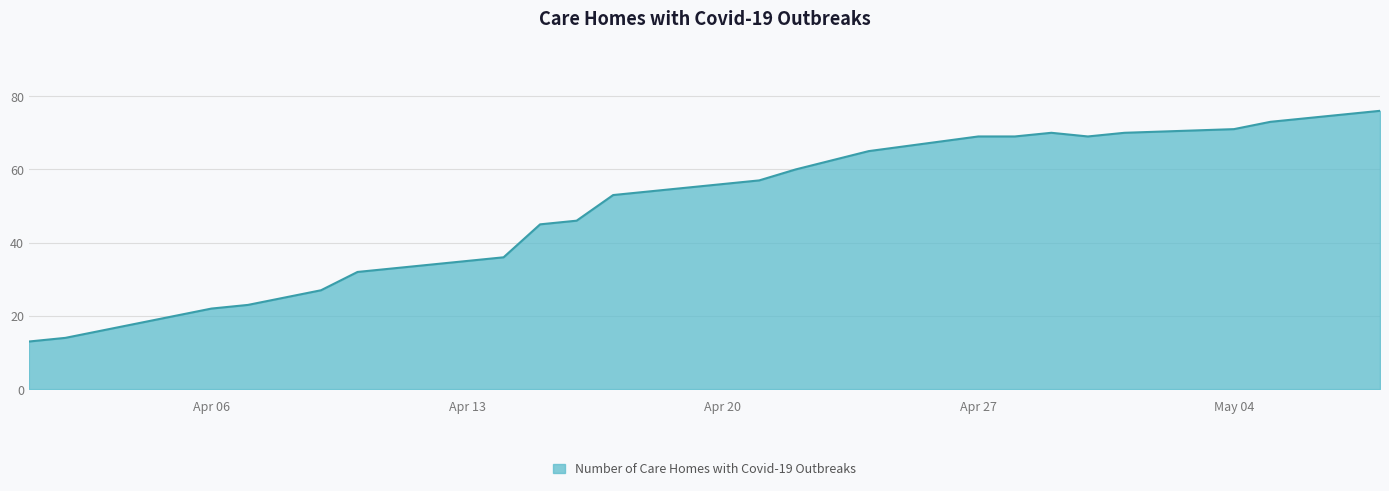

What is the smallest value displayed?

13